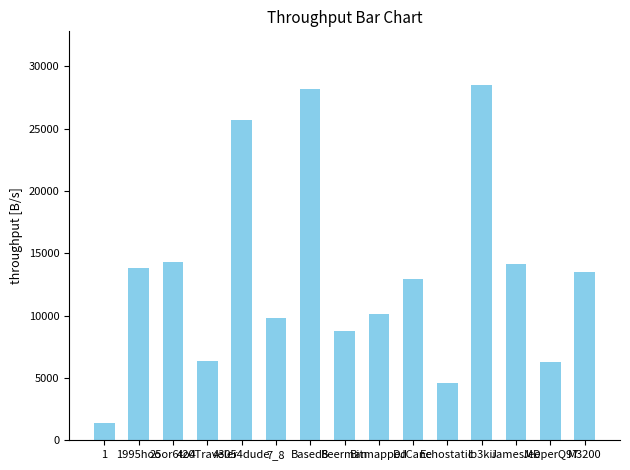

What is the maximum value shown in the chart?

28540.8